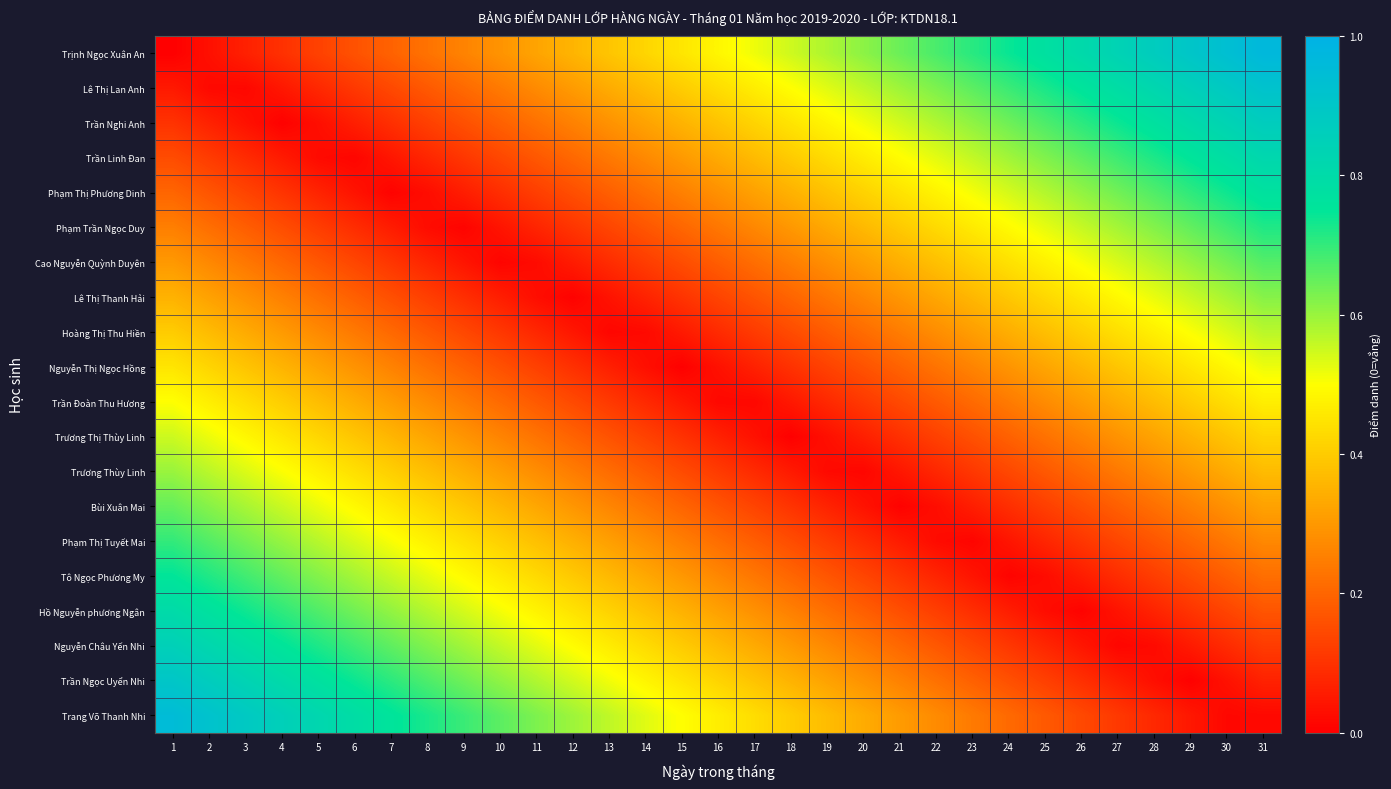

What is the total value across all series at 13?

5.2